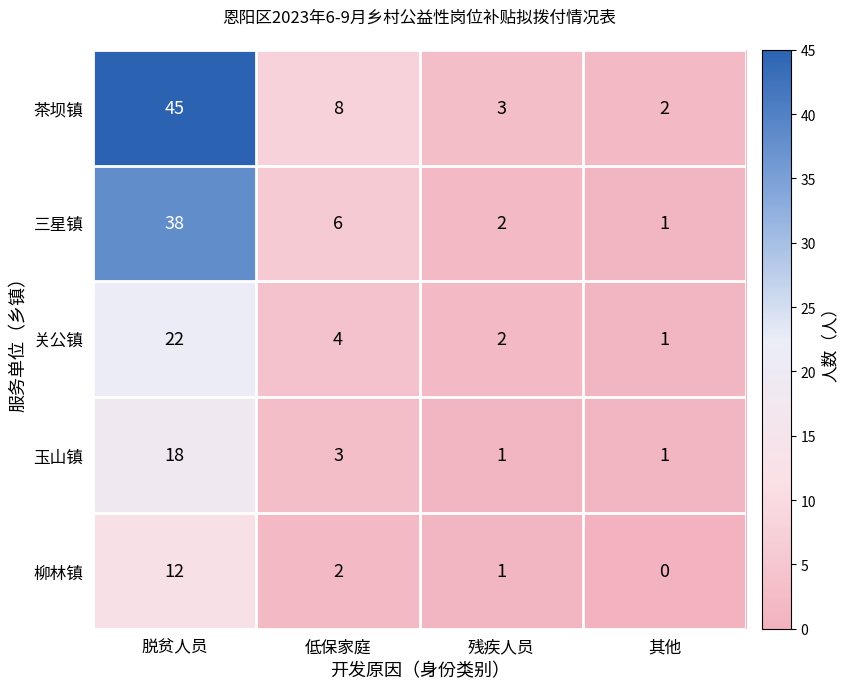

Which series changed the most between 低保家庭 and 残疾人员?

茶坝镇